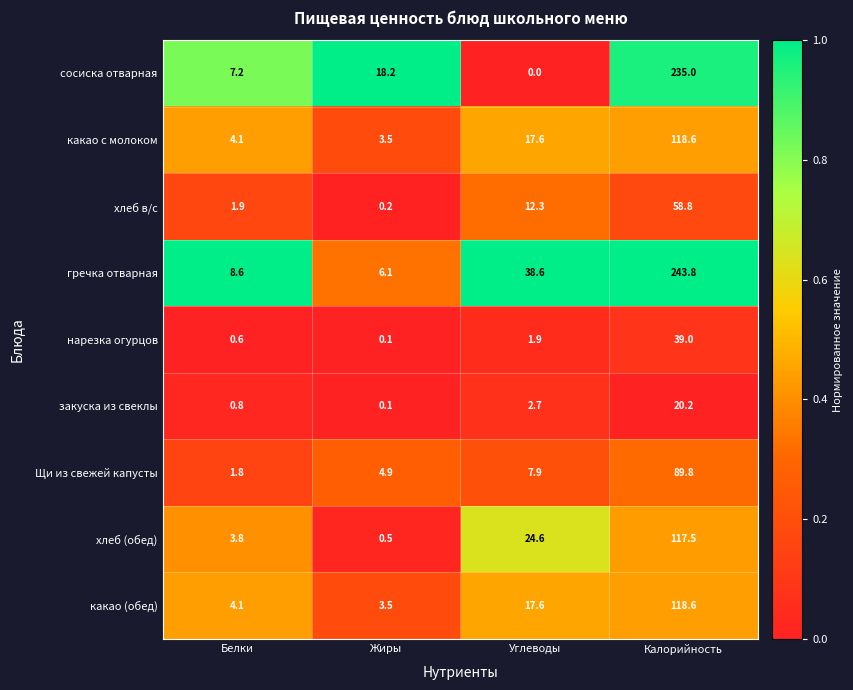

Which series has the widest spread of values?

гречка отварная